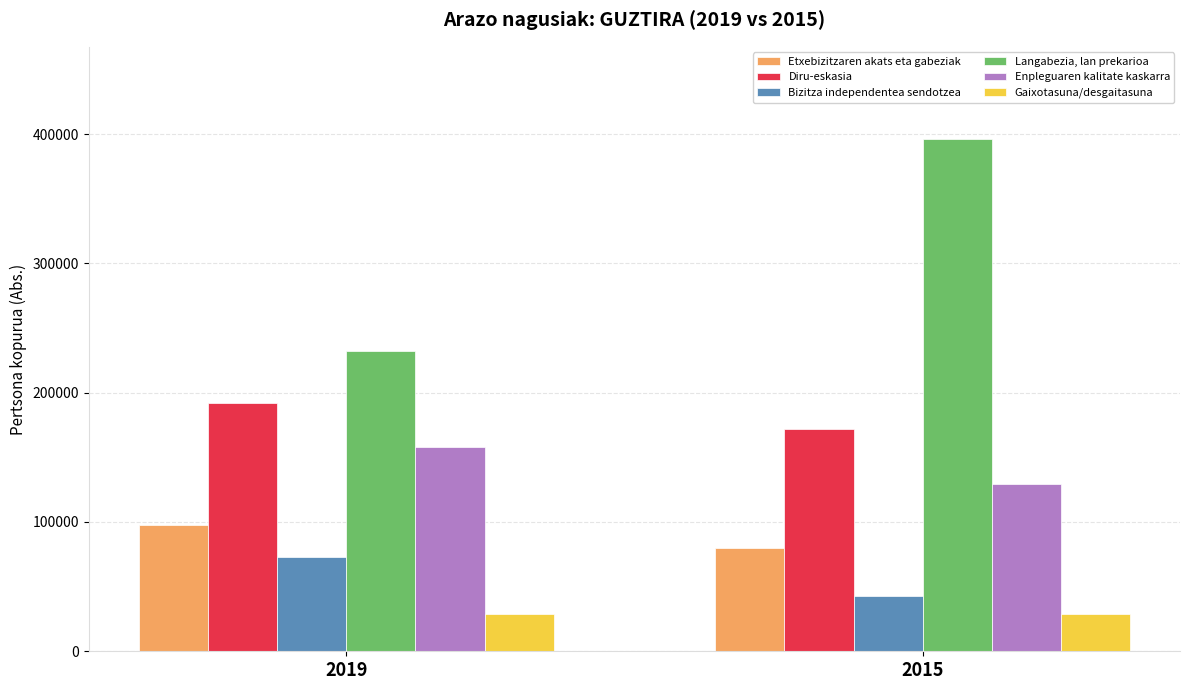

Is it true that Etxebizitzaren akats eta gabeziak equals 80058.1 at 2015?

True